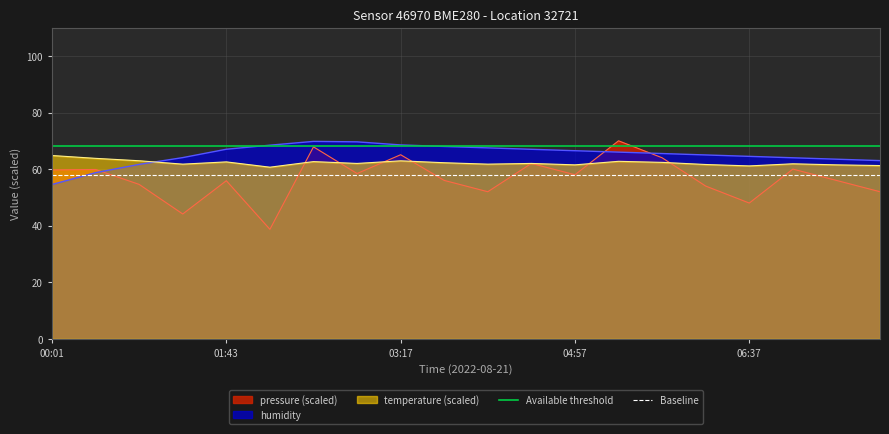

The humidity series shows 68.5 at 03:17. True or false?

True